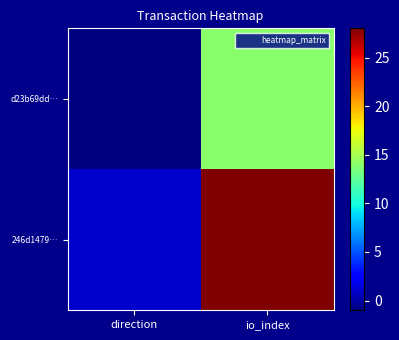

At which category is the sum across all series the highest?

io_index